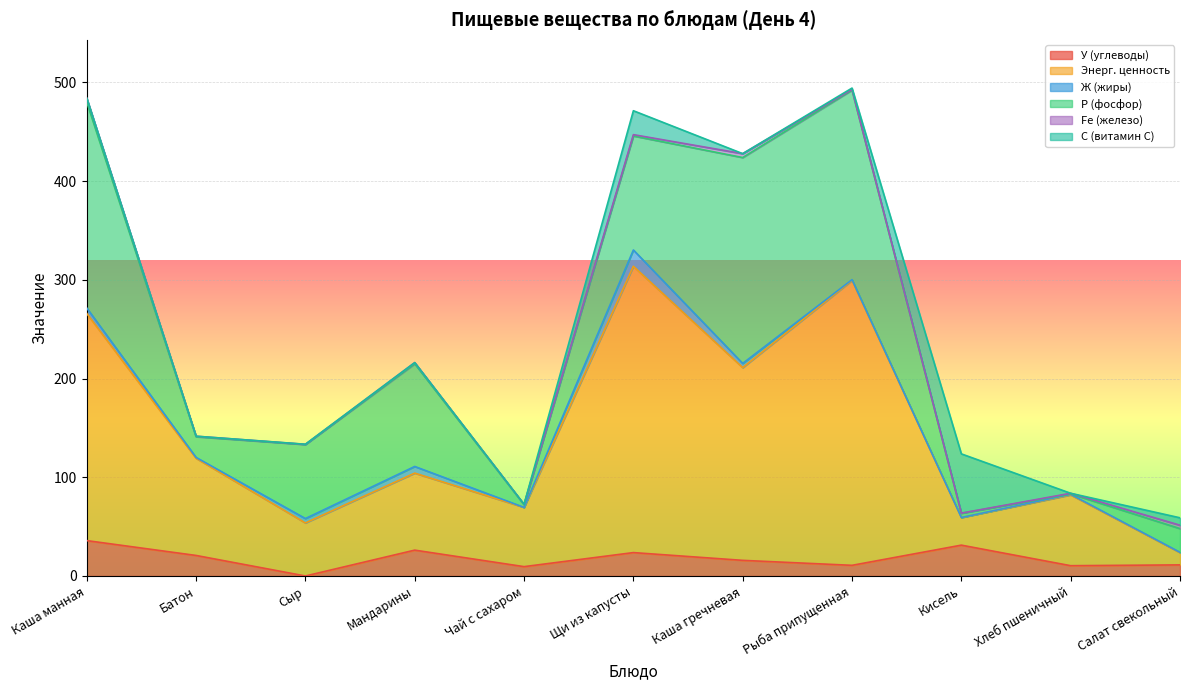

Reading left to right, list all the values displayed in this chart.

У (углеводы): 35.8	20.8	0.0	26.2	9.5	23.7	15.8	10.8	31.2	10.4	11.2
Энерг. ценность: 230.0	98.4	53.8	78.0	60.0	290.0	195.2	288.6	28.0	71.7	12.4
Ж (жиры): 5.6	0.9	4.4	6.7	0.0	16.5	4.3	0.7	0.0	0.6	0.3
Р (фосфор): 208.5	21.0	75.0	104.0	2.8	115.5	208.5	192.0	4.3	0.5	24.0
Fe (железо): 4.0	0.5	0.1	1.2	0.3	1.3	4.0	0.6	0.1	0.6	3.5
C (витамин C): 0.0	0.0	0.1	0.0	0.0	24.2	0.0	1.4	60.0	0.0	7.5